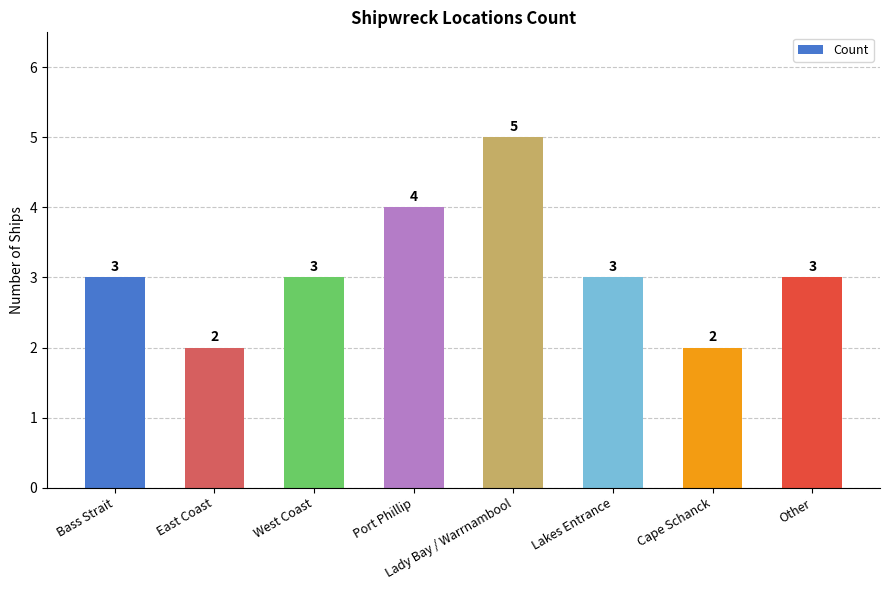

What value does the data have at Port Phillip?

4